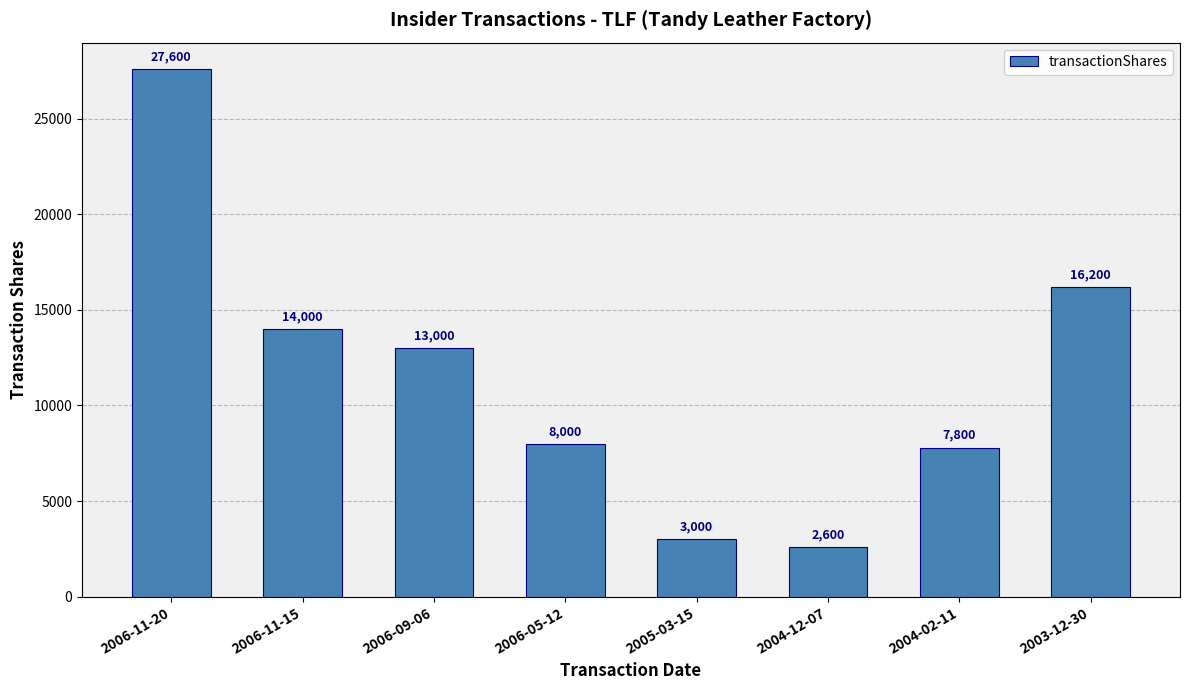

List the labels in order of value, largest first.

2006-11-20, 2003-12-30, 2006-11-15, 2006-09-06, 2006-05-12, 2004-02-11, 2005-03-15, 2004-12-07